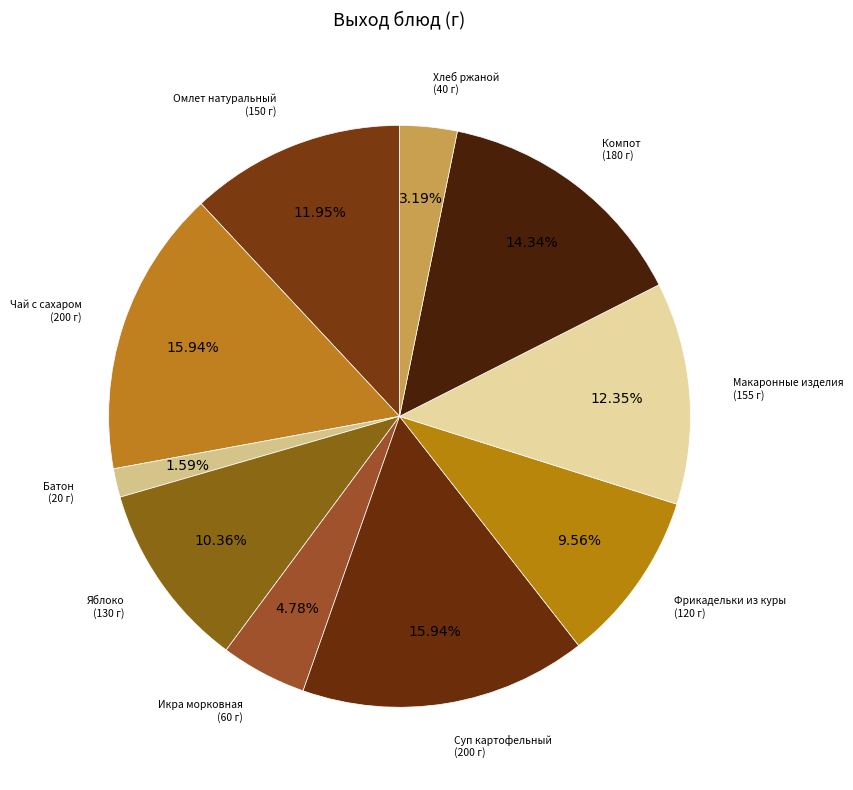

How many segments does this pie chart have?

10